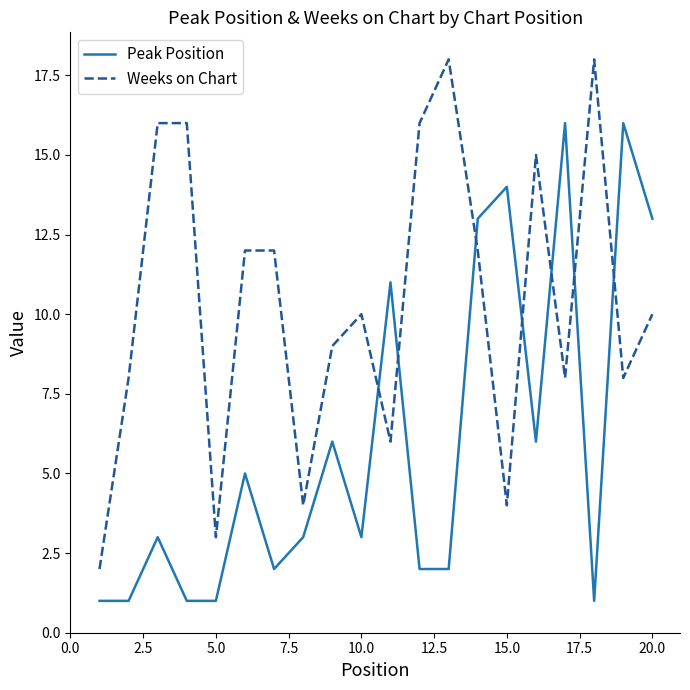

List the series in order of their overall mean, lowest first.

Peak Position, Weeks on Chart